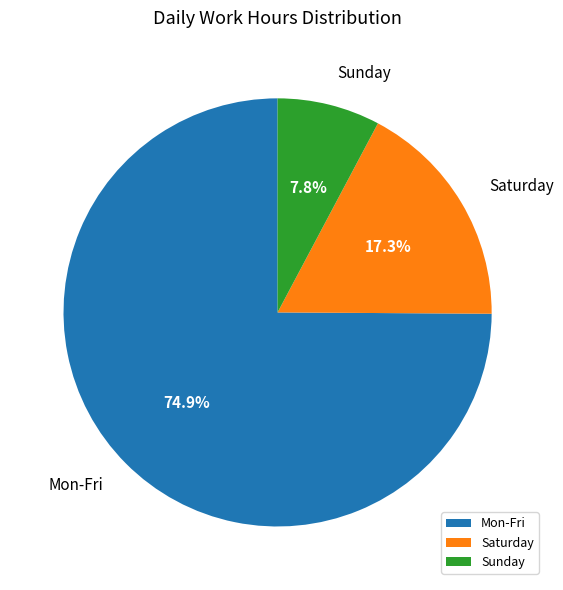

Which category has the smallest portion of the pie?

Sunday